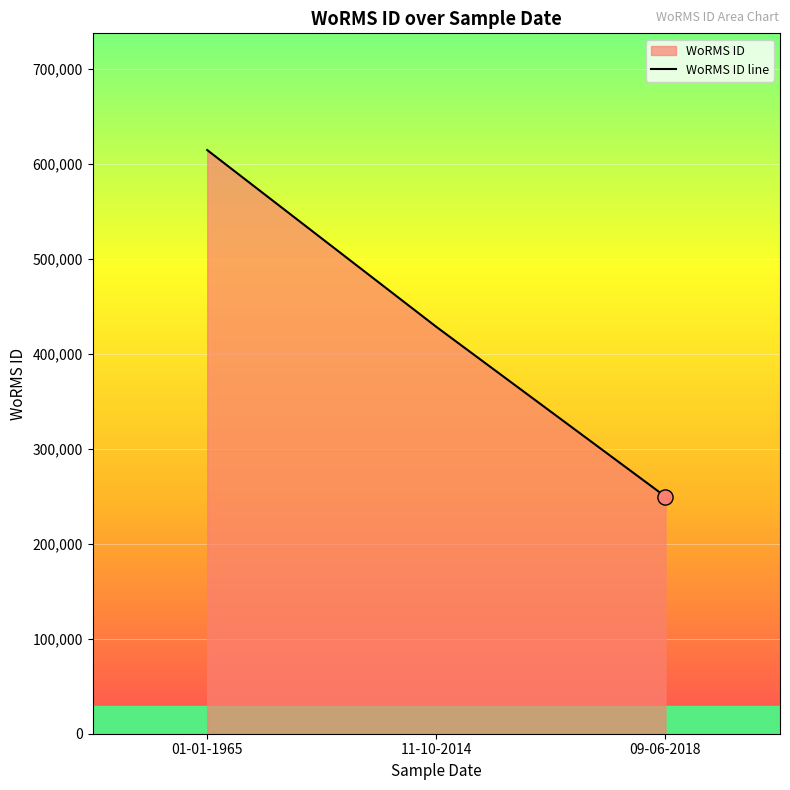

What is the ratio of the value at 01-01-1965 to the value at 11-10-2014?

1.4